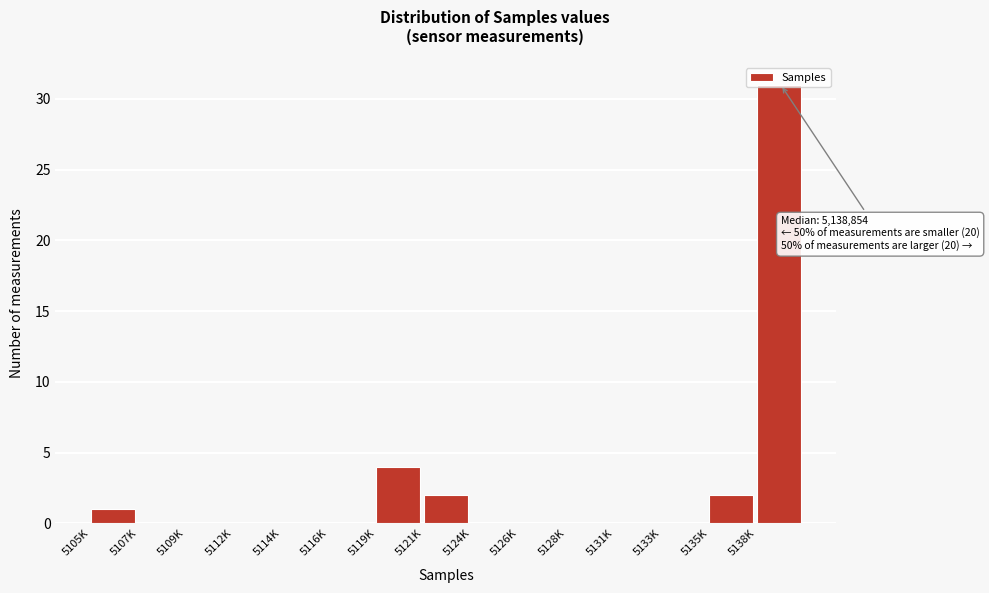

What is the change in value from 5119K to 5133K?

-4